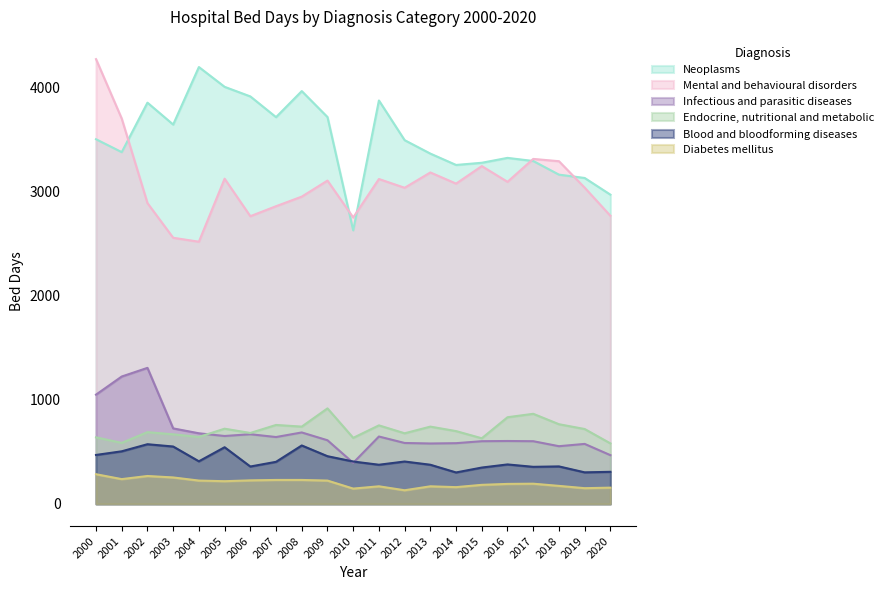

What is the maximum value for Infectious and parasitic diseases?

1306